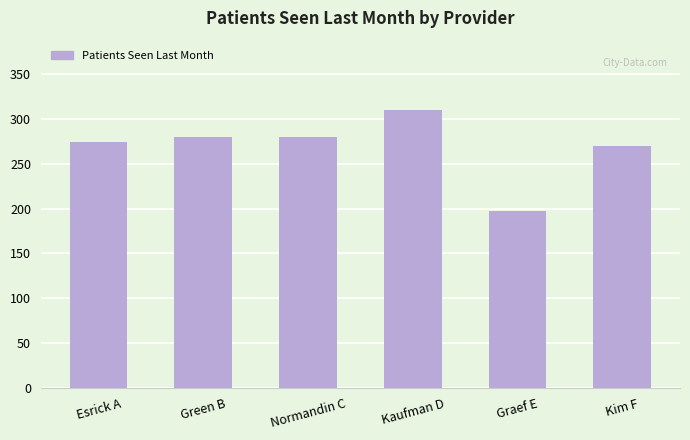

Does the chart contain any negative values?

No